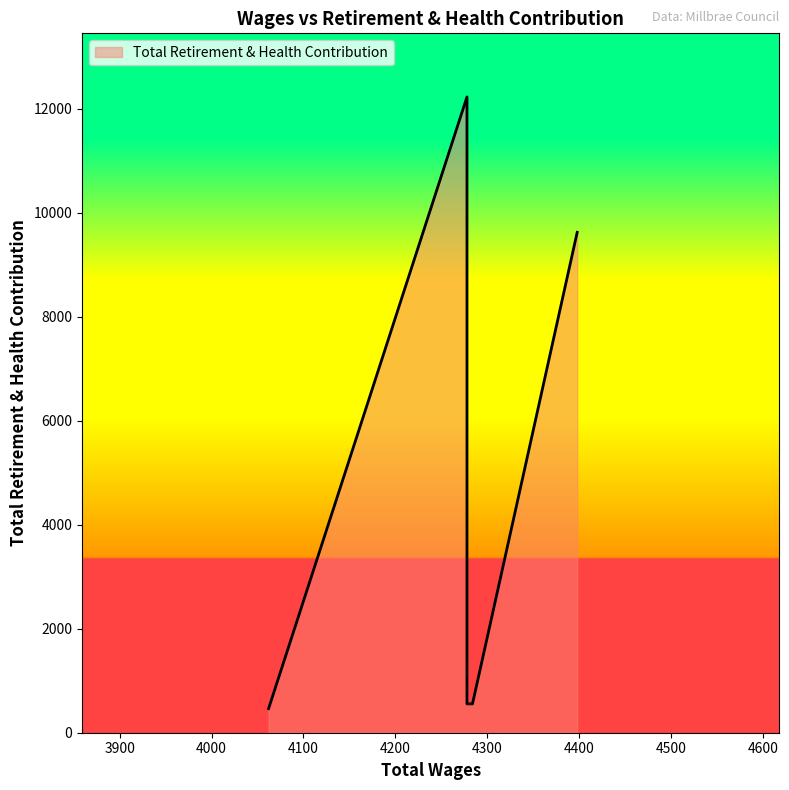

True or false: there are more than 1 points higher than both neighbors.

False